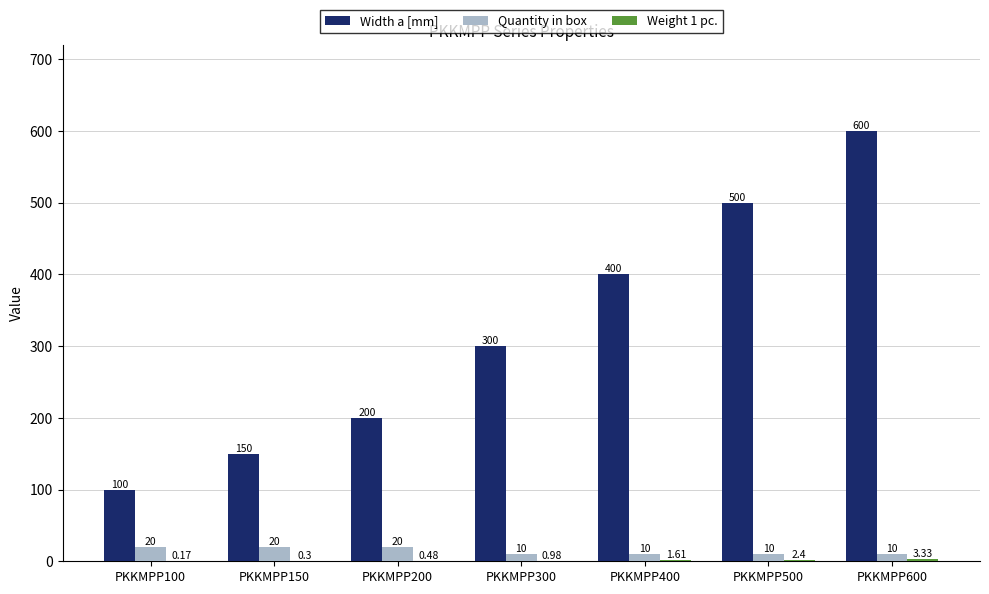

Which series changed the most between PKKMPP200 and PKKMPP300?

Width a [mm]